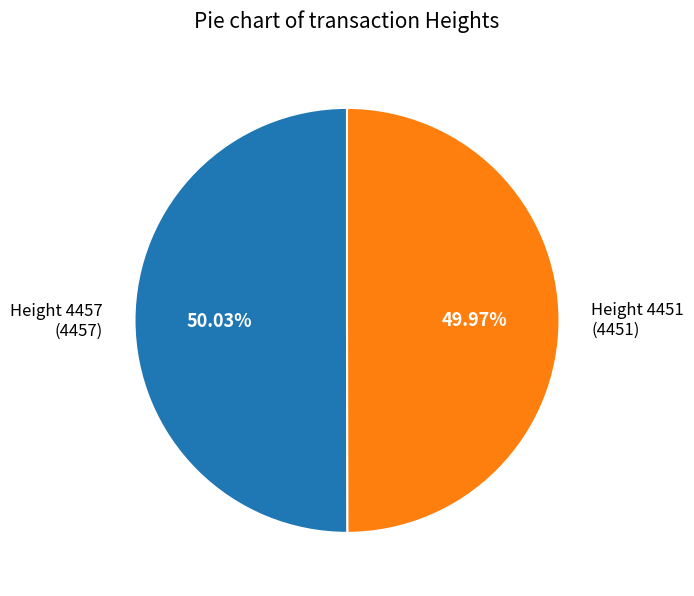

The Height 4457 slice represents 50% of the pie. True or false?

True